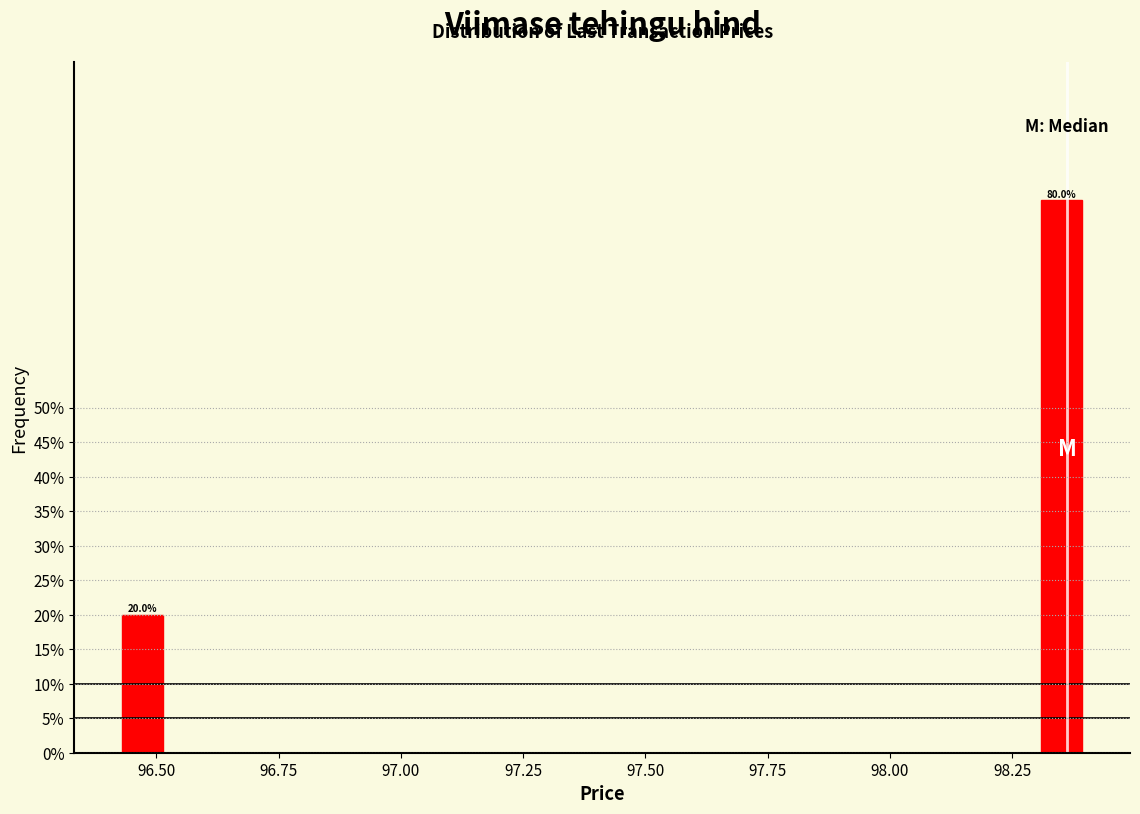

Around what value on the x-axis is the tallest bar? Give the approximate position of its centre, as read against the axis.

98.35